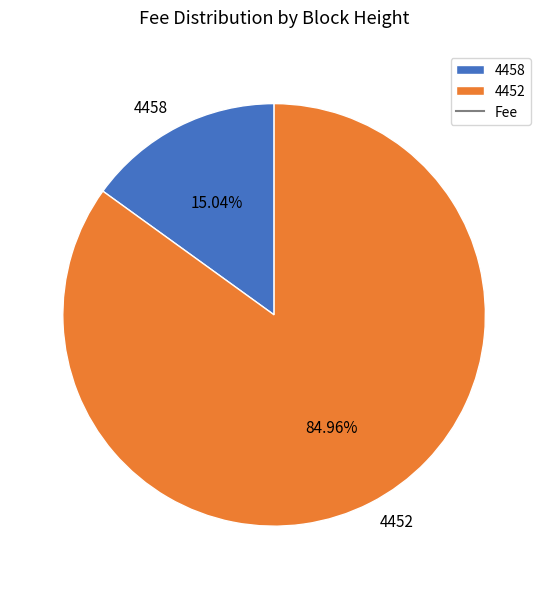

How many slices are in this pie chart?

2